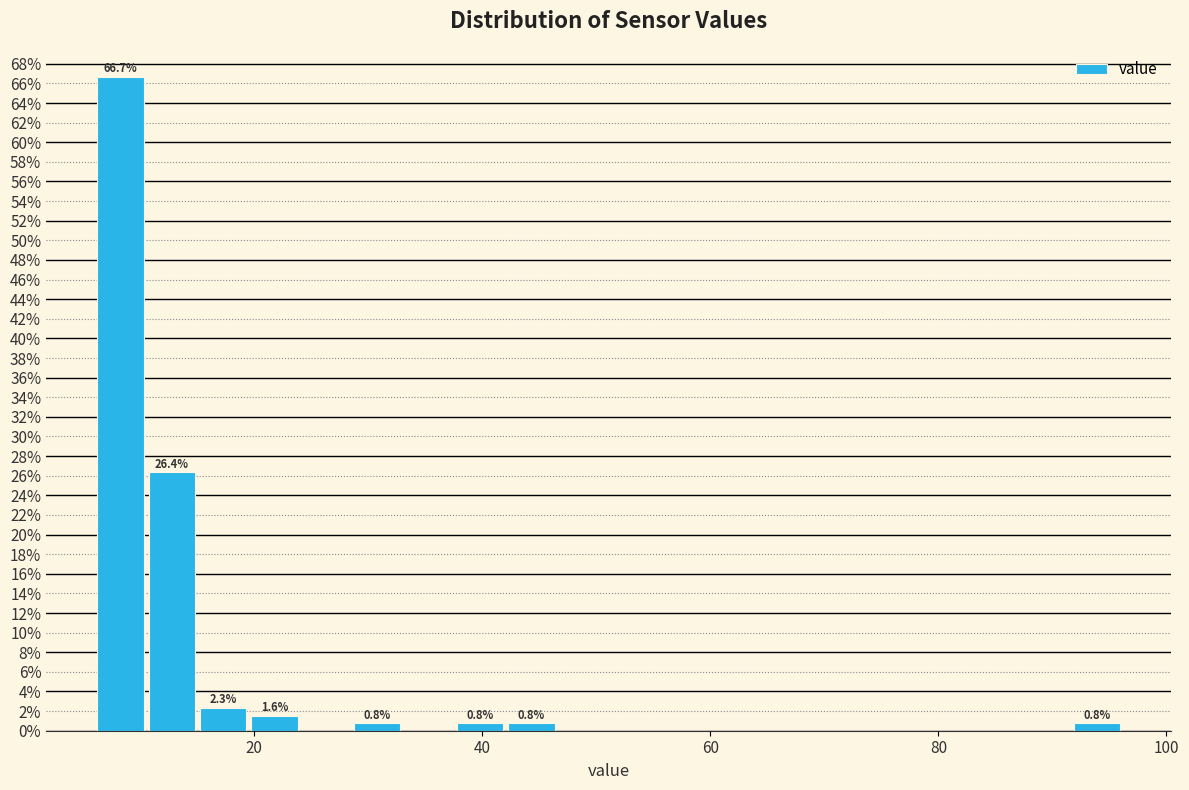

Around what value on the x-axis is the tallest bar? Give the approximate position of its centre, as read against the axis.

8